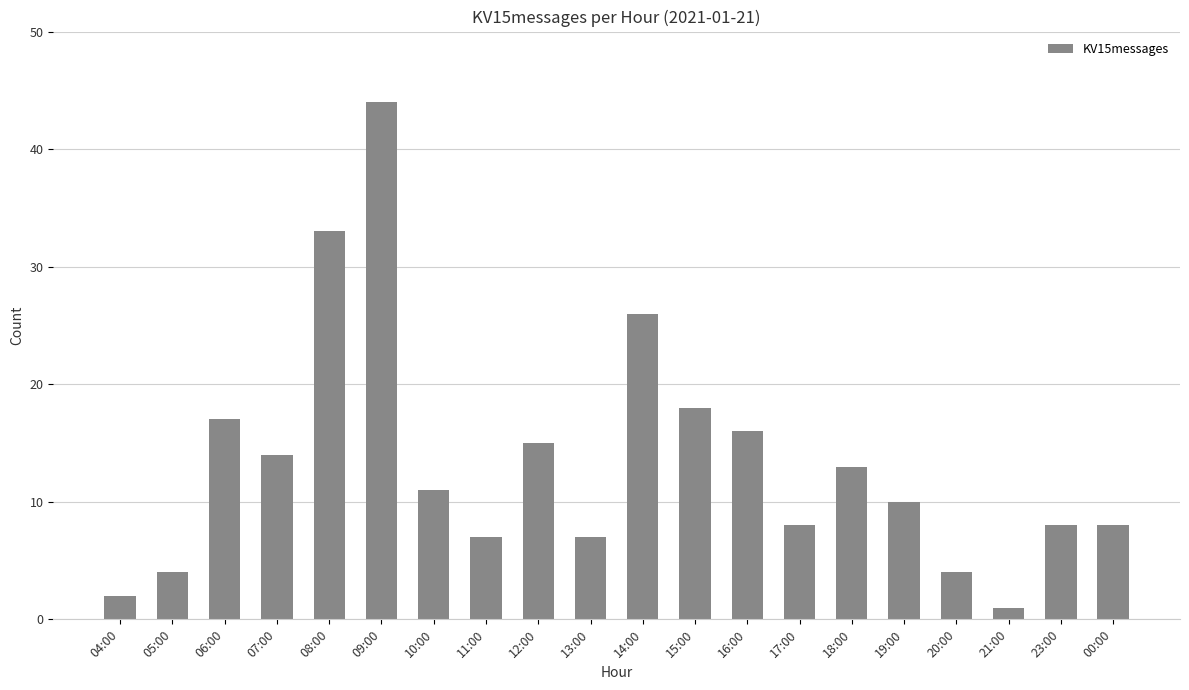

Reading left to right, extract all data points from this chart.

2	4	17	14	33	44	11	7	15	7	26	18	16	8	13	10	4	1	8	8